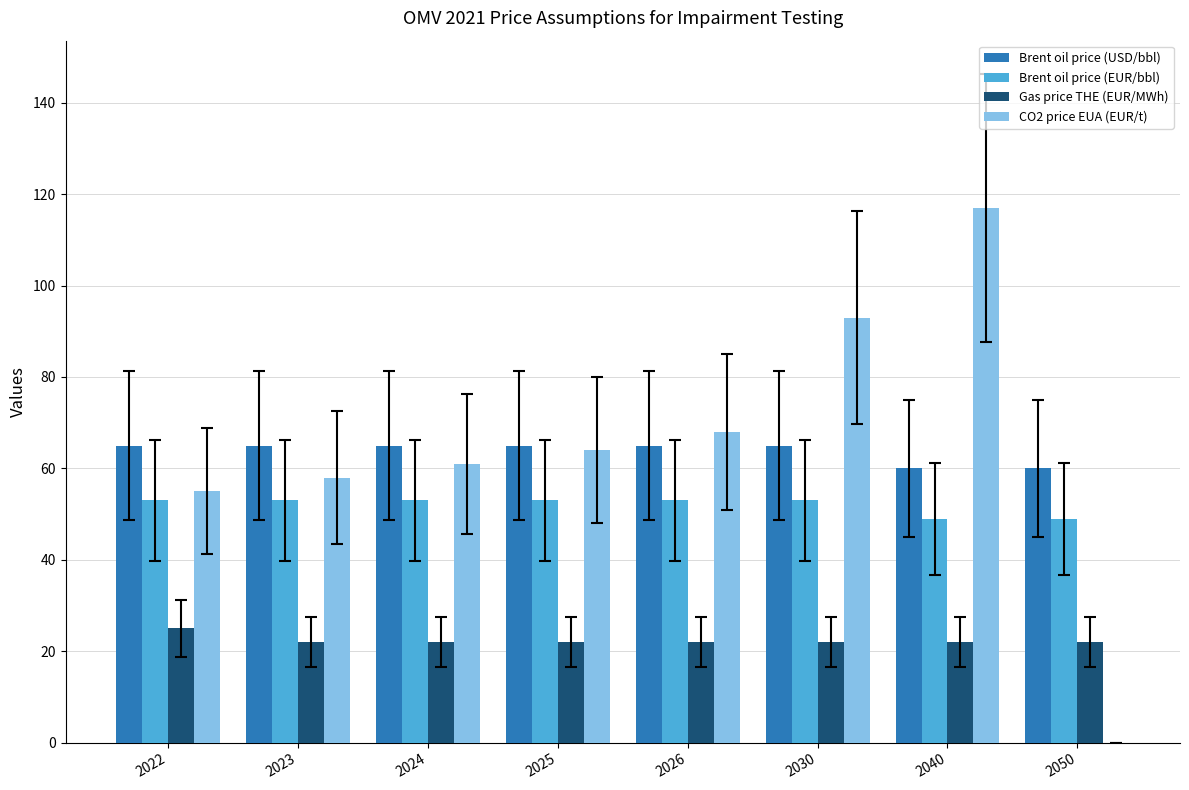

Is the value of CO2 price EUA (EUR/t) at 2040 greater than the value of Brent oil price (USD/bbl) at 2040?

Yes